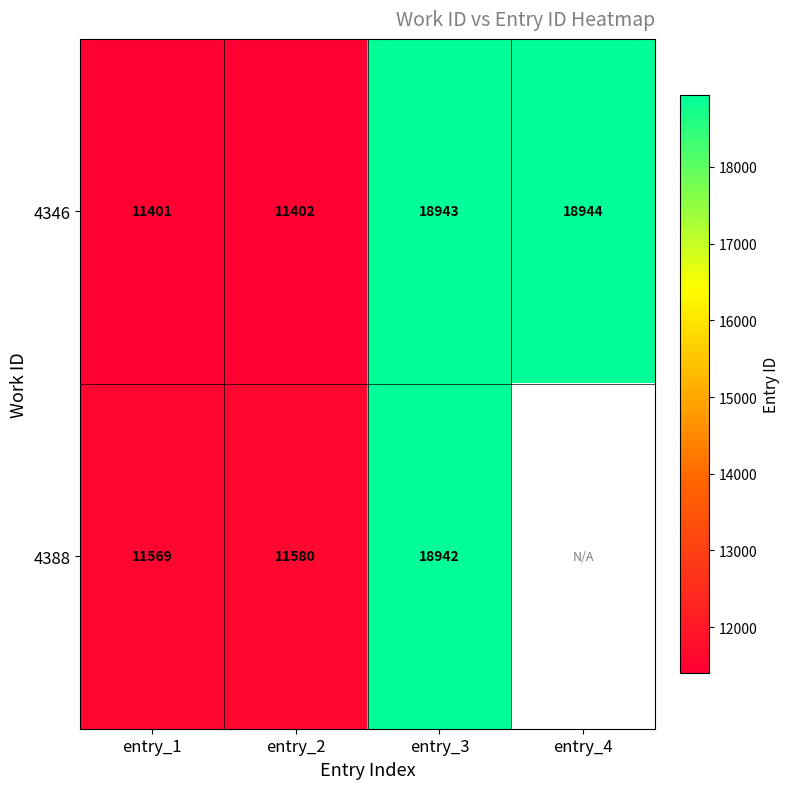

Which has a higher value, entry_1 or entry_2?

entry_2